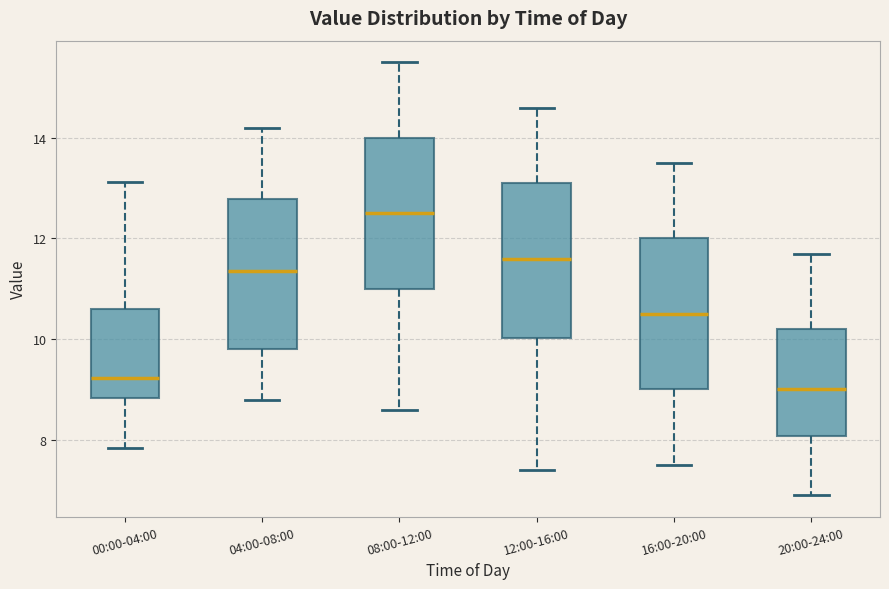

Reading left to right, read every box against the y-axis: the position of its median line, the range the box covers, and the ends of its whiskers. The values are not printed on the chart, so give them approximately, as read against the axis.

00:00-04:00: median 9.2, box 8.8 to 10.6, whiskers 7.8 to 13.2
04:00-08:00: median 11.4, box 9.8 to 12.8, whiskers 8.8 to 14.2
08:00-12:00: median 12.6, box 11.0 to 14.0, whiskers 8.6 to 15.6
12:00-16:00: median 11.6, box 10.0 to 13.2, whiskers 7.4 to 14.6
16:00-20:00: median 10.6, box 9.0 to 12.0, whiskers 7.6 to 13.6
20:00-24:00: median 9.0, box 8.0 to 10.2, whiskers 7.0 to 11.8